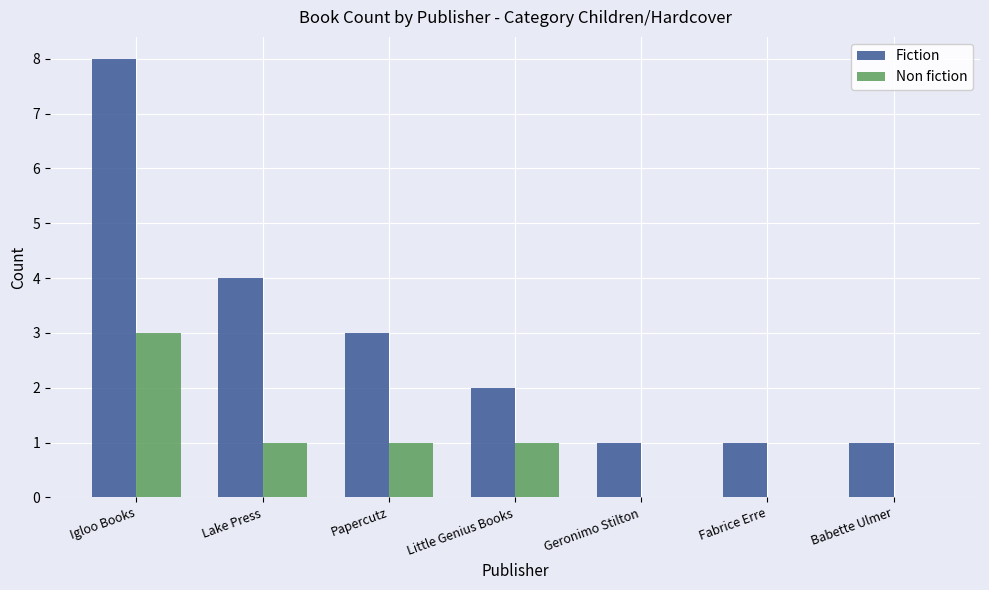

Reading left to right, what are all the values shown in this chart?

Fiction: Igloo Books=8	Lake Press=4	Papercutz=3	Little Genius Books=2	Geronimo Stilton=1	Fabrice Erre=1	Babette Ulmer=1
Non fiction: Igloo Books=3	Lake Press=1	Papercutz=1	Little Genius Books=1	Geronimo Stilton=0	Fabrice Erre=0	Babette Ulmer=0